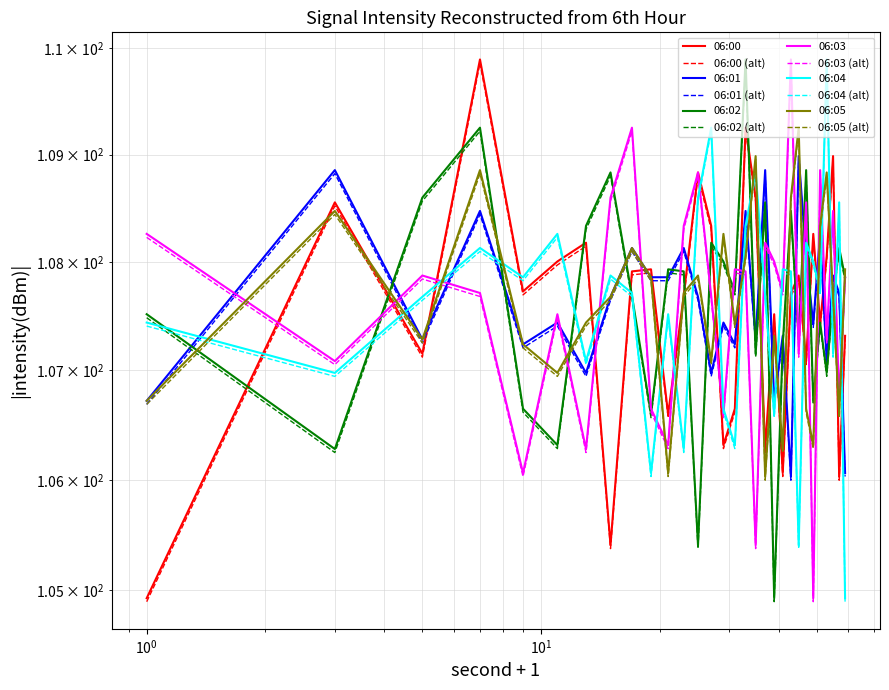

The min1 series shows 168.6 at 54. True or false?

False